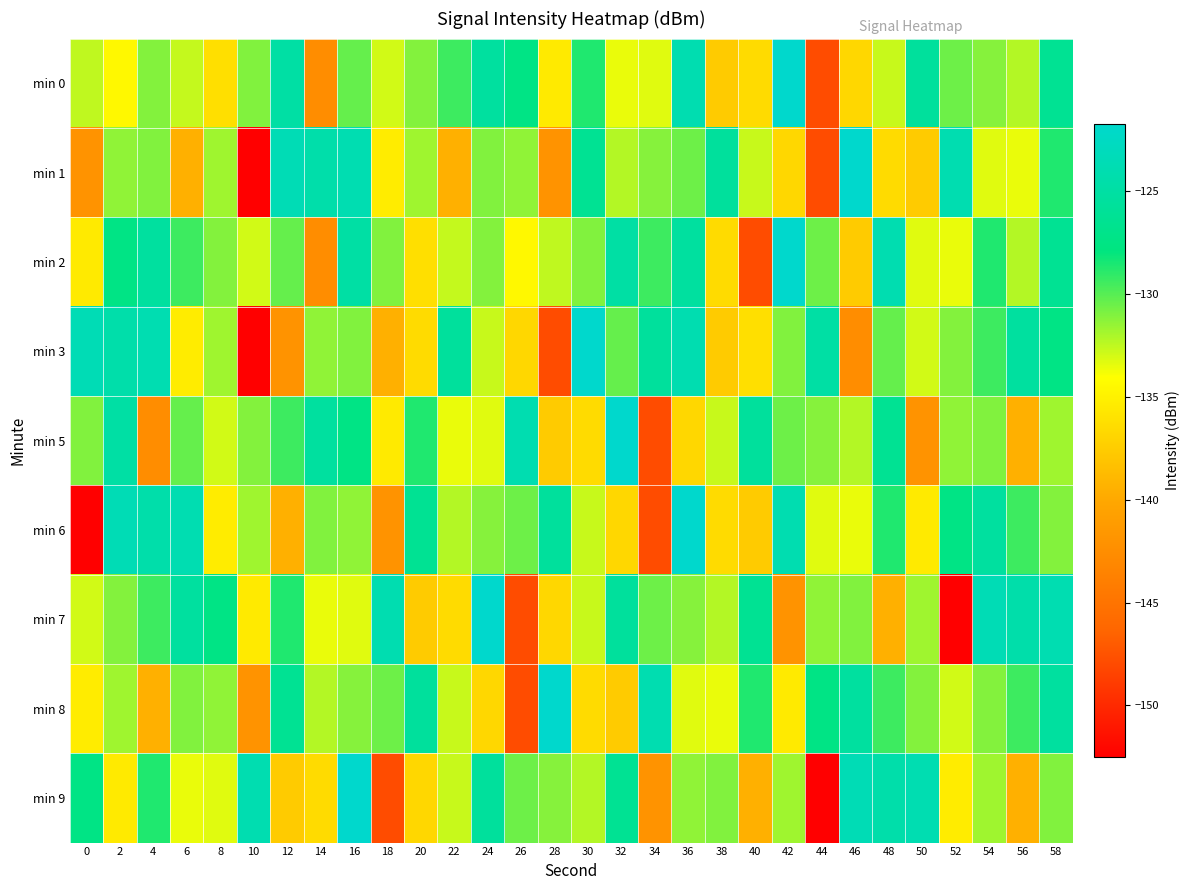

Rank the series by their maximum value, from highest to lowest.

min 0, min 1, min 2, min 3, min 5, min 6, min 7, min 8, min 9